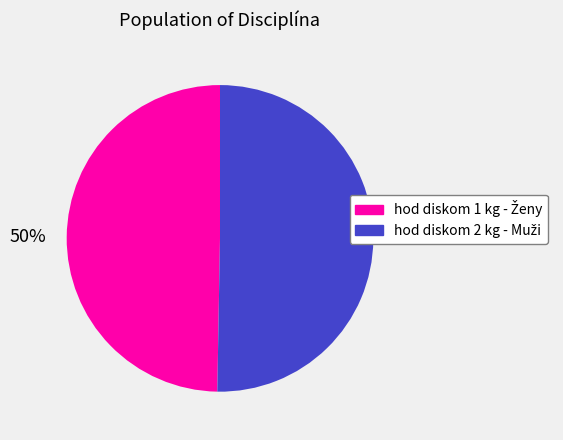

To the nearest percent, what is the average slice percentage?

50%